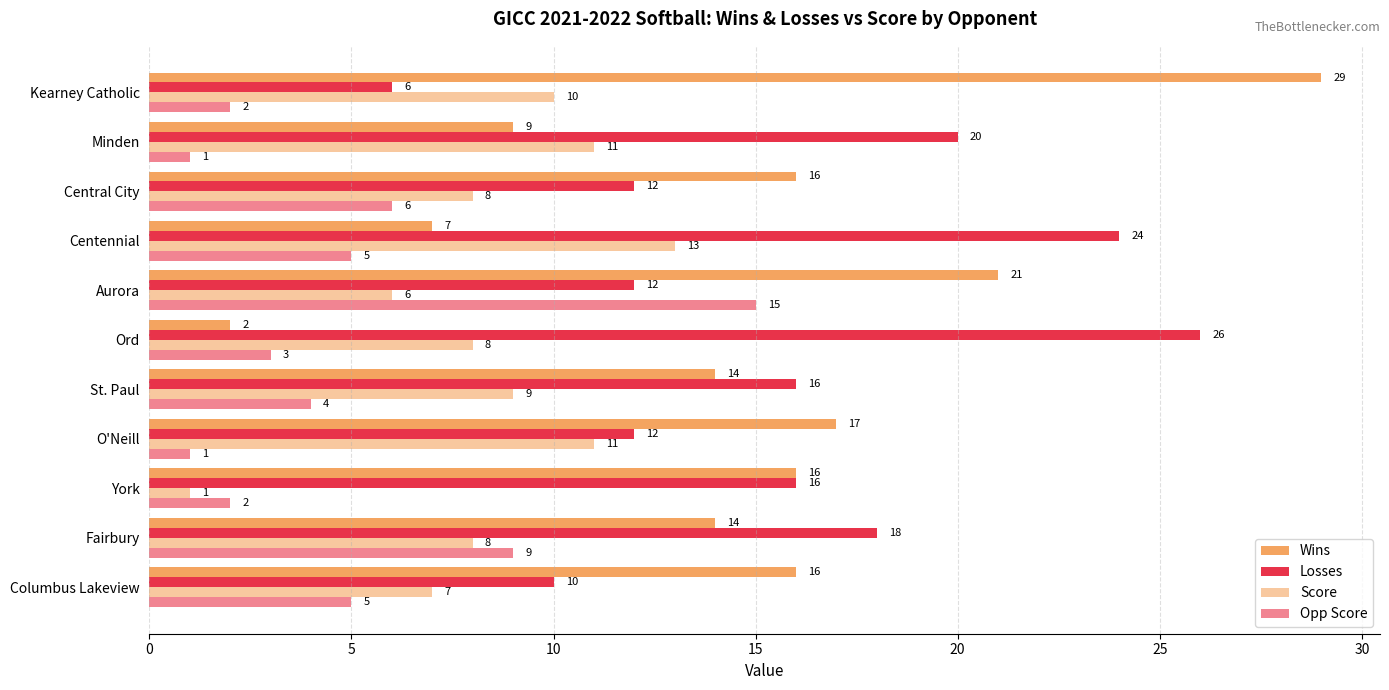

How many distinct data groups are displayed?

4